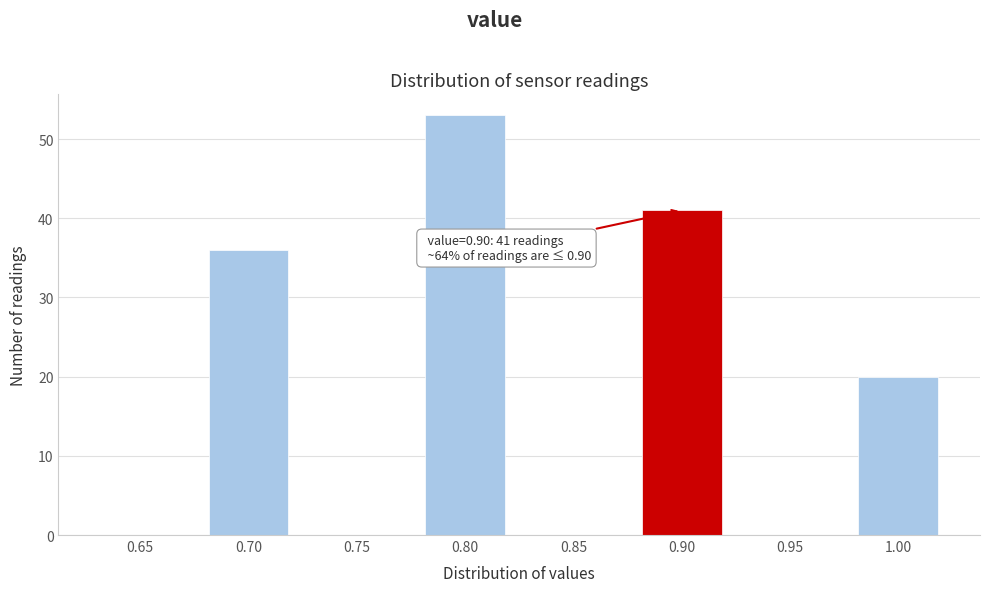

Which range on the x-axis has the tallest bar?

0.775 to 0.825